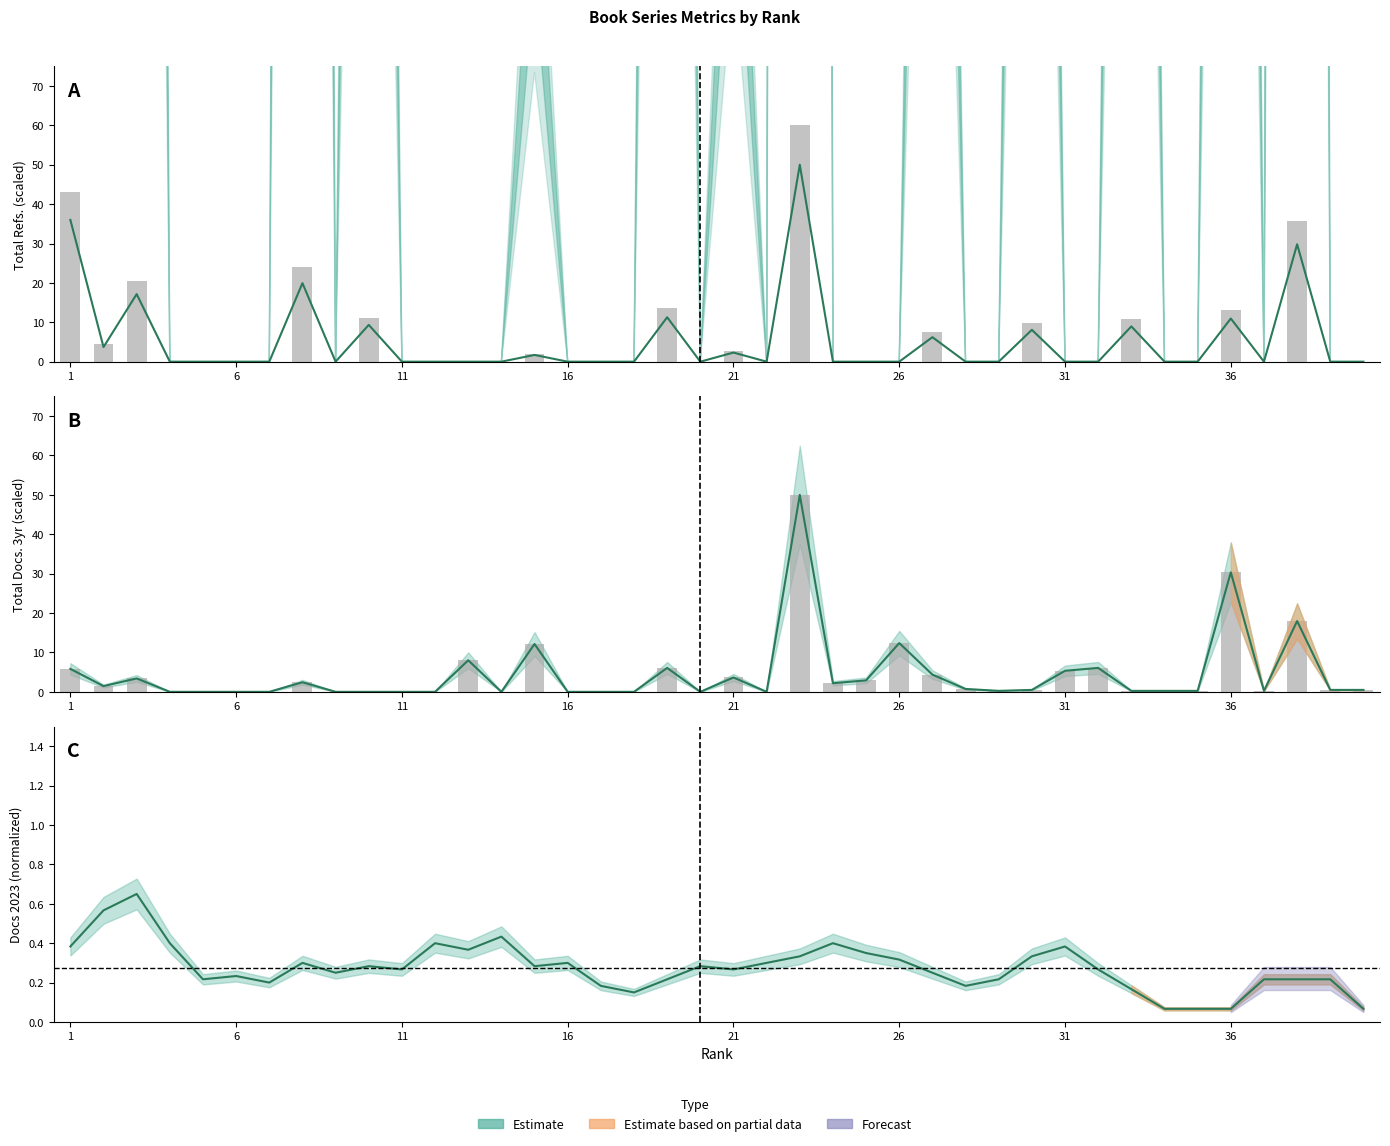

Which series has the widest spread of values?

Total Refs. (scaled)